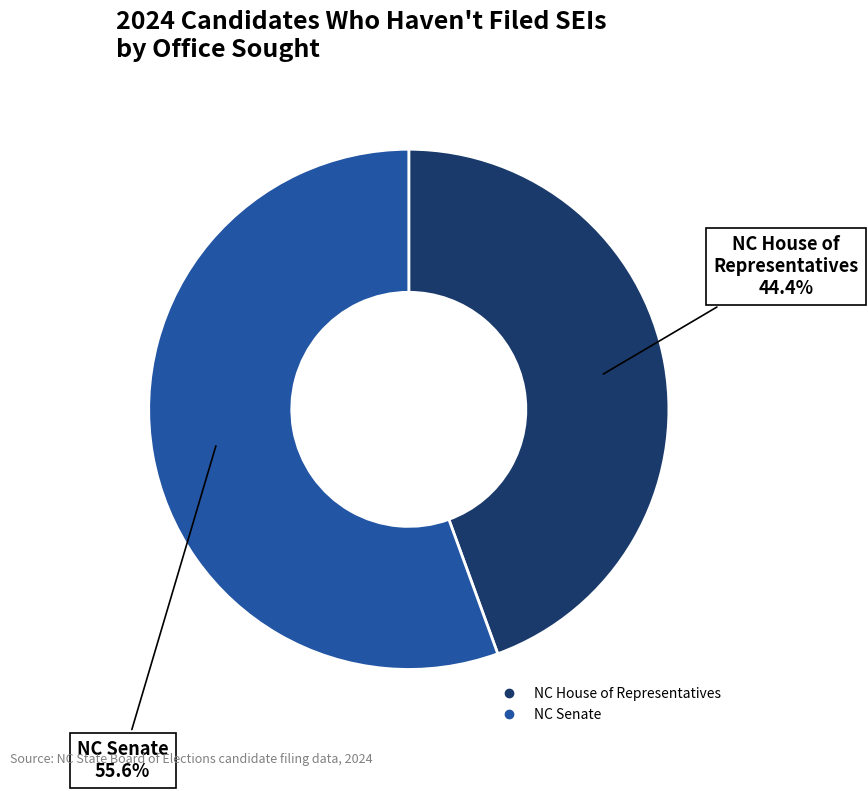

Which category has the biggest portion of the pie?

NC Senate